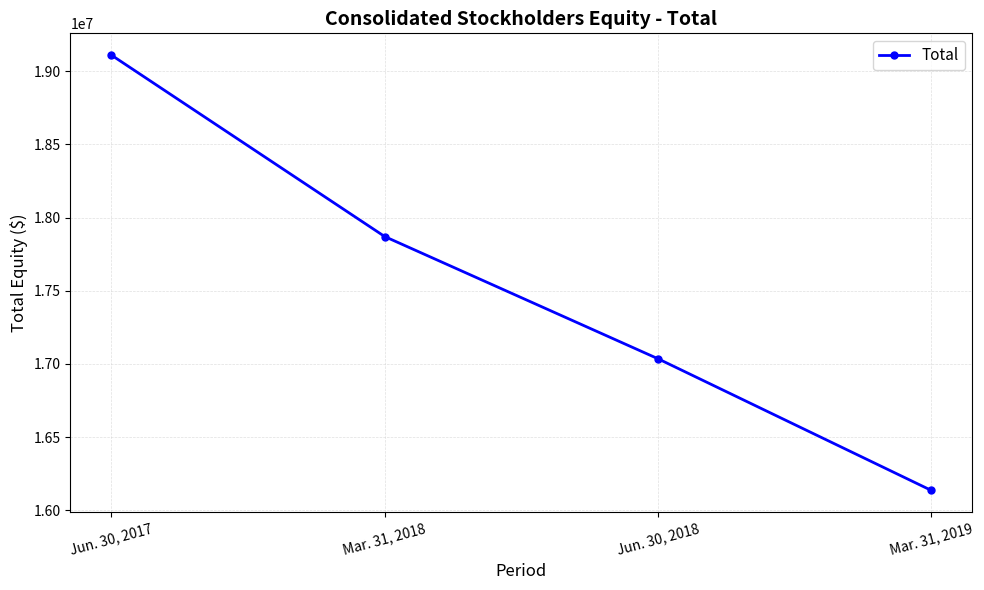

How many lines are shown in the chart?

1